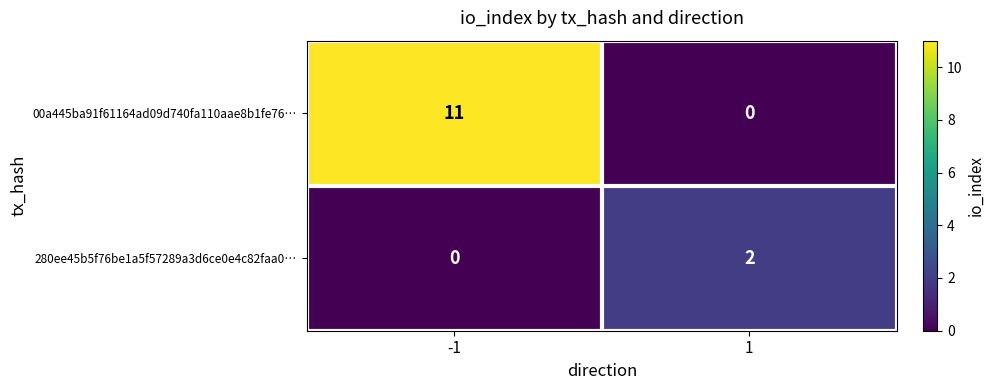

What is the spread (max minus min) of values at 1?

2